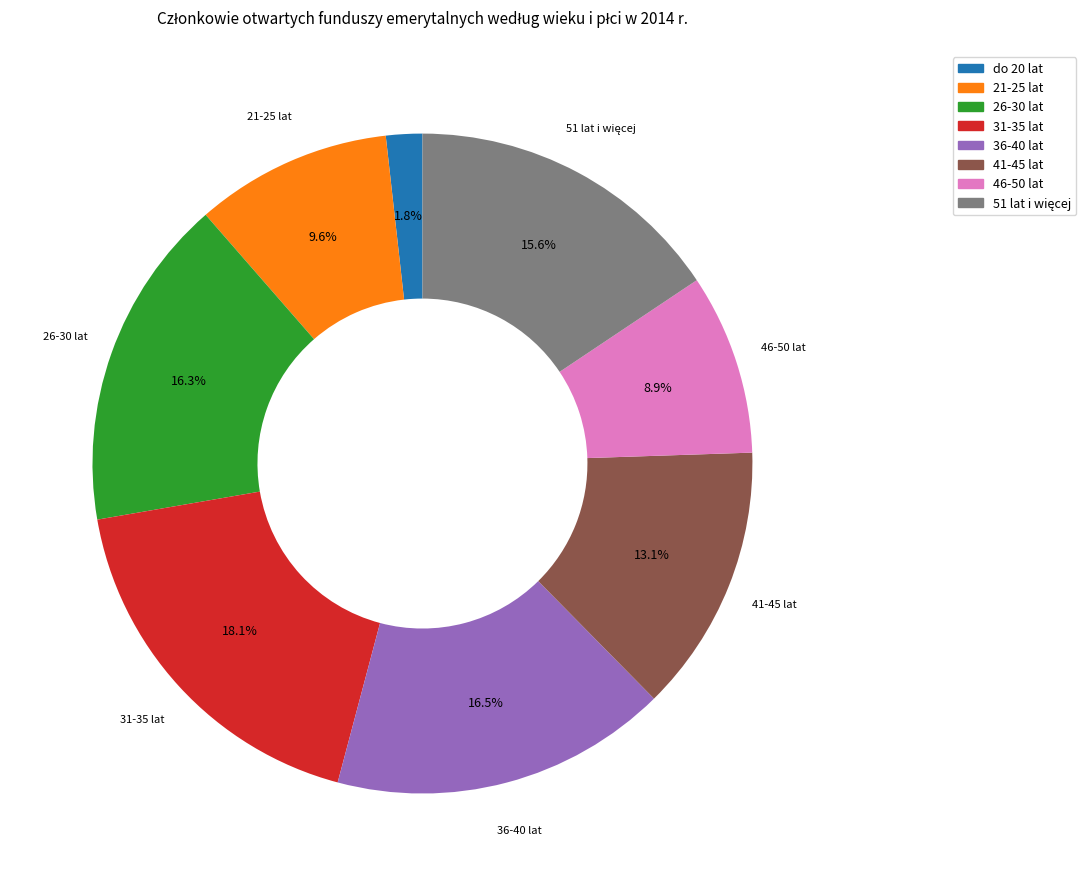

Is it true that do 20 lat is 14% of the pie?

False